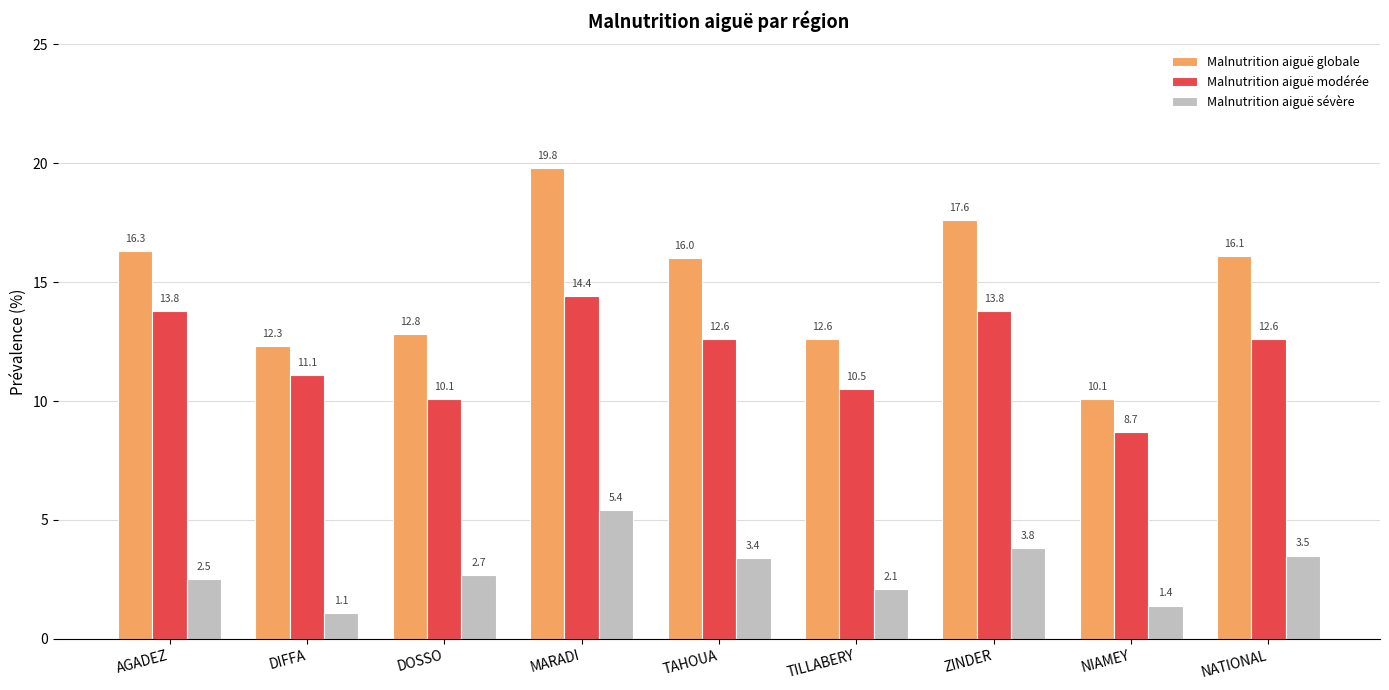

How many values in the Malnutrition aiguë modérée series exceed 12?

5